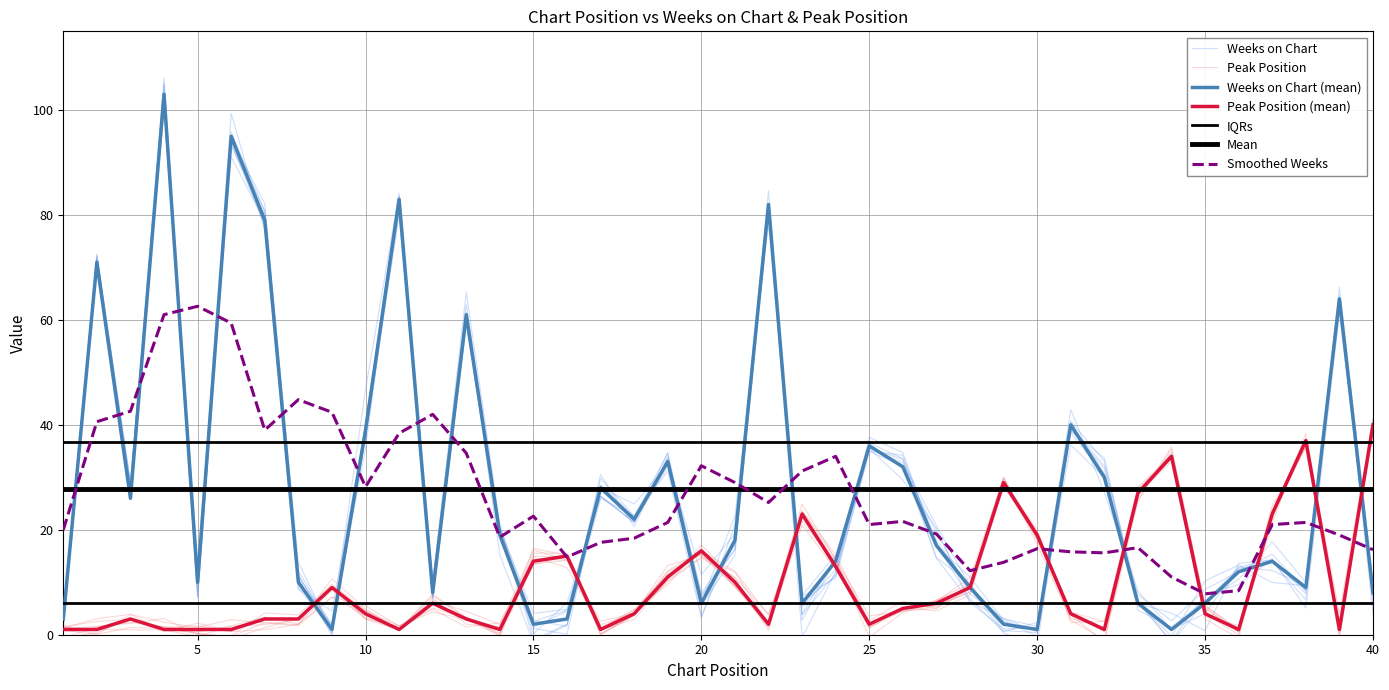

What is the difference between the Weeks on Chart values at 13 and 30?

60